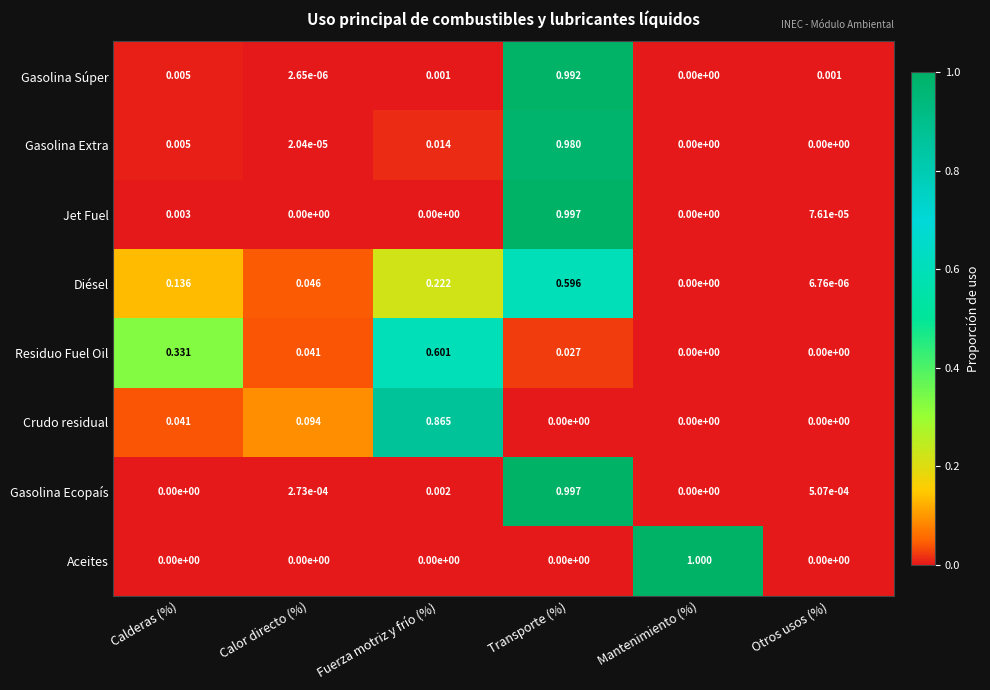

Is the value of Gasolina Ecopaís at Transporte (%) greater than the value of Diésel at Calor directo (%)?

Yes